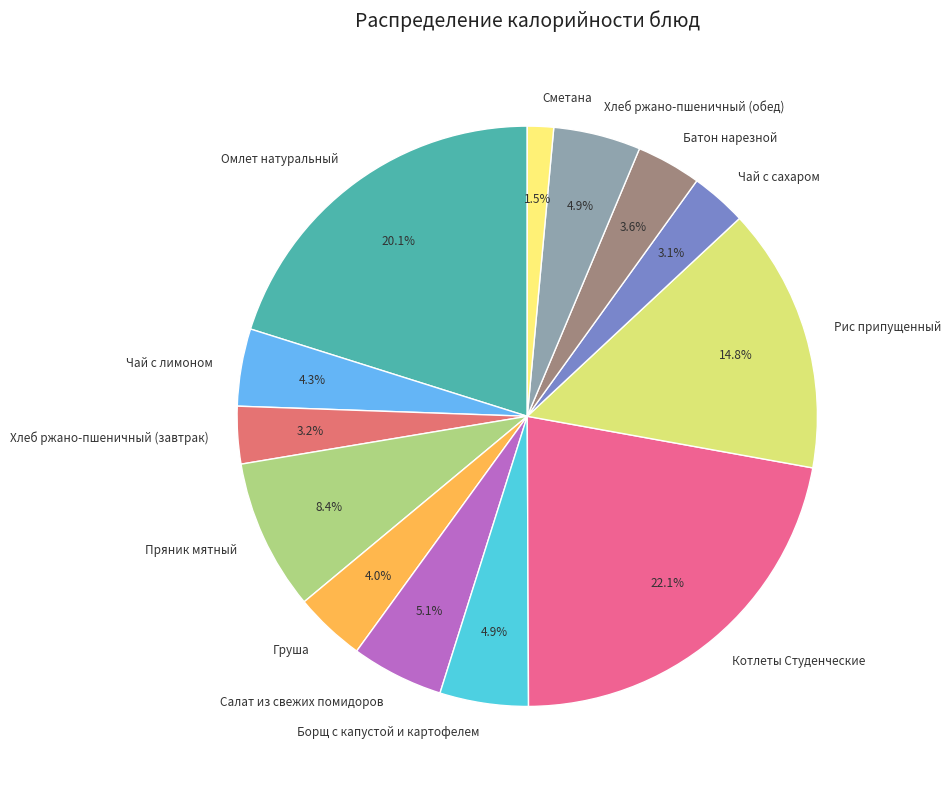

Does any single category account for the majority?

No